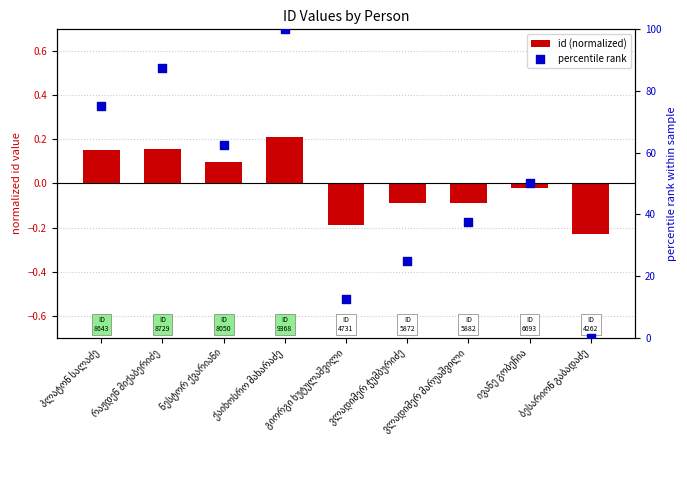

At how many categories does at least one series exceed 37?

6